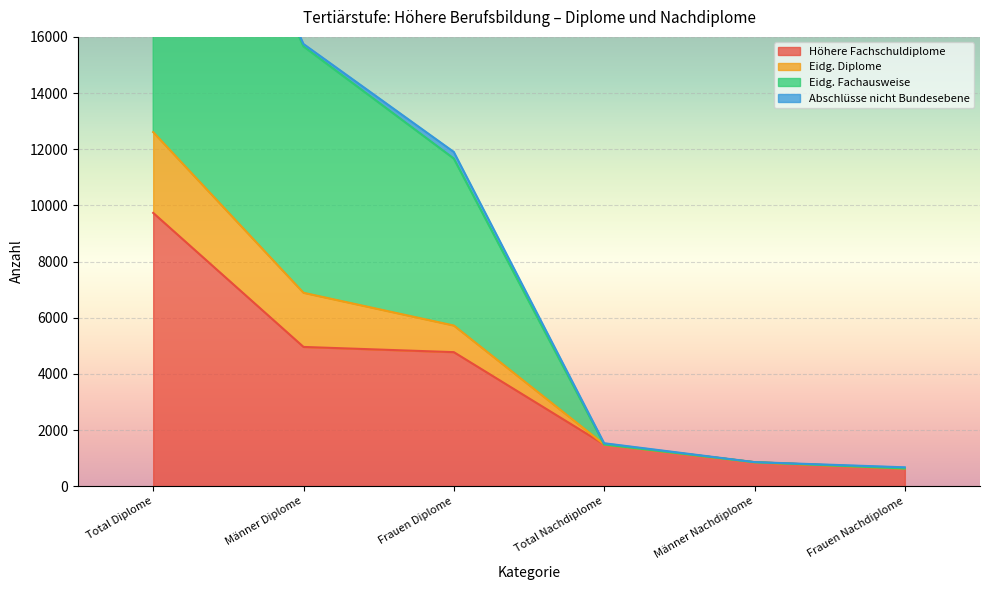

Where does the Eidg. Diplome series first go above 11666?

Total Diplome